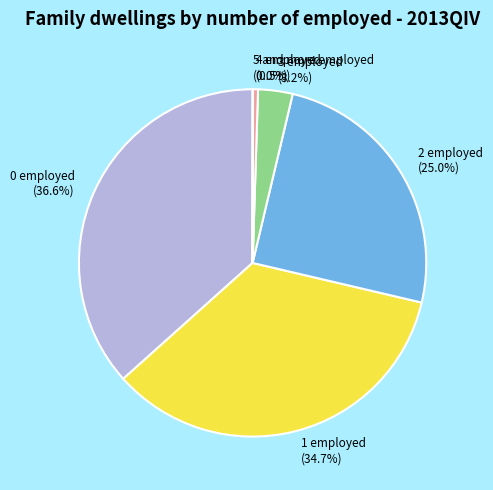

Is the sum of 1 employed and 4 employed greater than half?

No